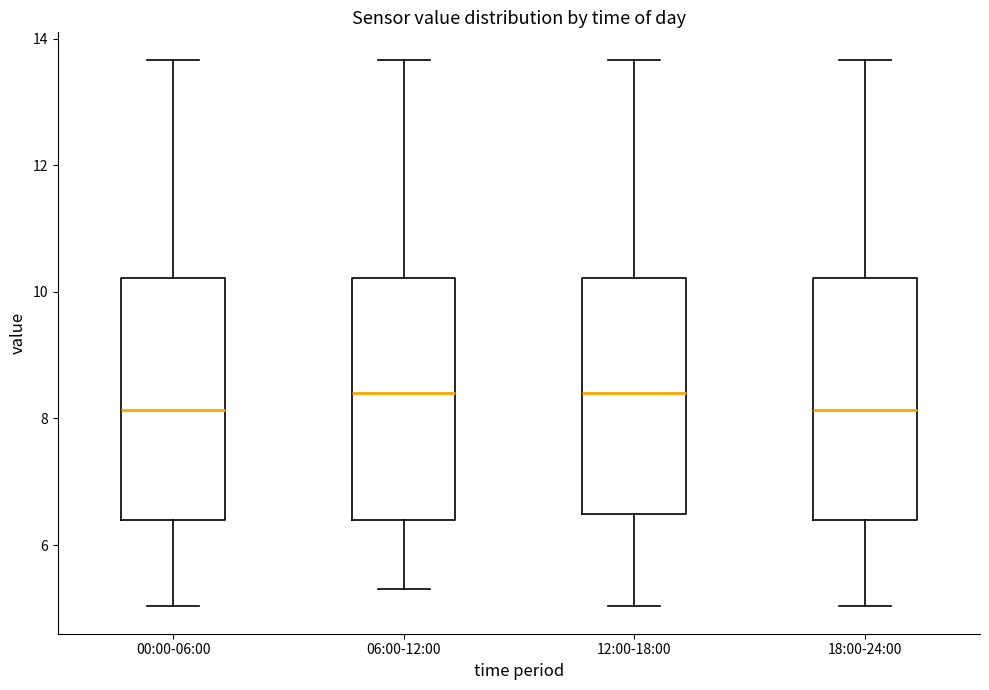

Reading left to right, read every box against the y-axis: the position of its median line, the range the box covers, and the ends of its whiskers. The values are not printed on the chart, so give them approximately, as read against the axis.

00:00-06:00: median 8.2, box 6.4 to 10.2, whiskers 5.0 to 13.6
06:00-12:00: median 8.4, box 6.4 to 10.2, whiskers 5.4 to 13.6
12:00-18:00: median 8.4, box 6.4 to 10.2, whiskers 5.0 to 13.6
18:00-24:00: median 8.2, box 6.4 to 10.2, whiskers 5.0 to 13.6